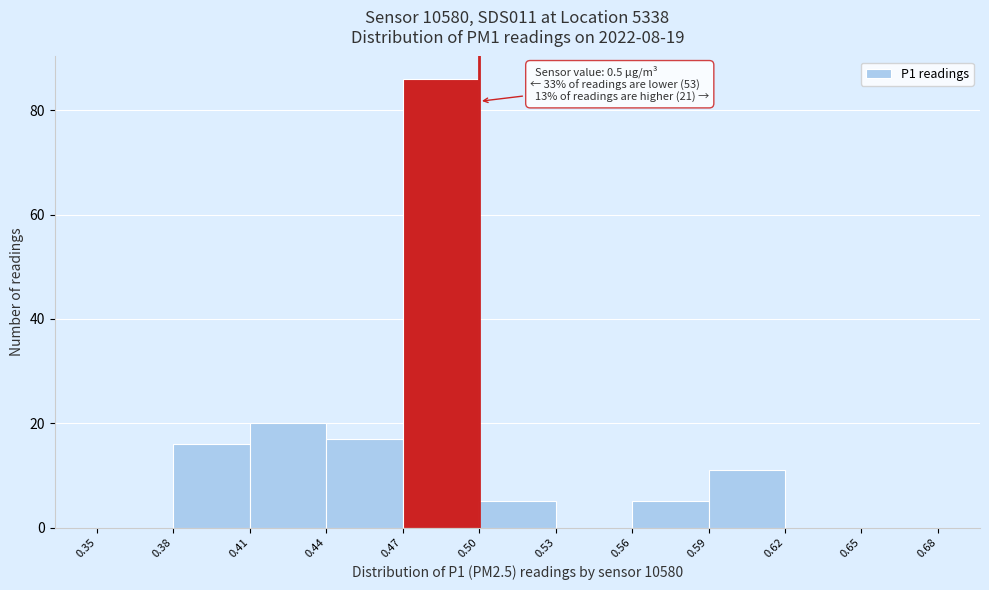

Which range on the x-axis has the tallest bar?

0.47 to 0.50